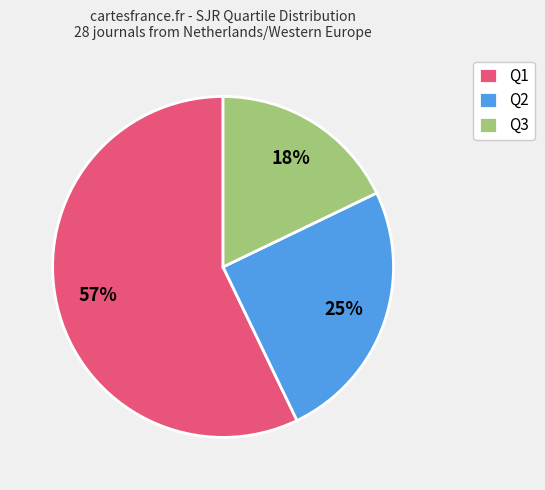

Combined, do Q2 and Q3 account for over 50%?

No